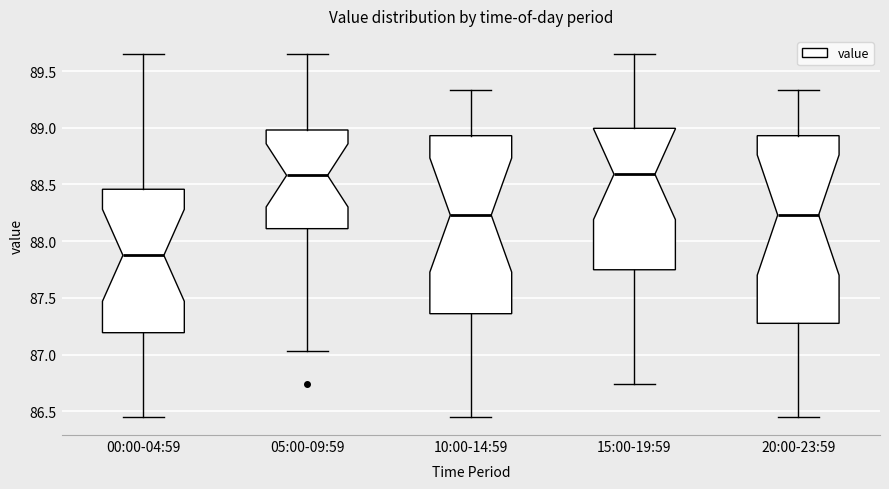

Reading left to right, transcribe this box plot: for each box, give where its median line is, the range the box spans, and where its two whiskers end, as read against the y-axis. The values are not printed on the chart, so give them approximately, as read against the axis.

00:00-04:59: median 87.90, box 87.20 to 88.45, whiskers 86.45 to 89.65
05:00-09:59: median 88.60, box 88.10 to 89.00, whiskers 87.05 to 89.65
10:00-14:59: median 88.25, box 87.35 to 88.95, whiskers 86.45 to 89.35
15:00-19:59: median 88.60, box 87.75 to 89.00, whiskers 86.75 to 89.65
20:00-23:59: median 88.25, box 87.30 to 88.95, whiskers 86.45 to 89.35